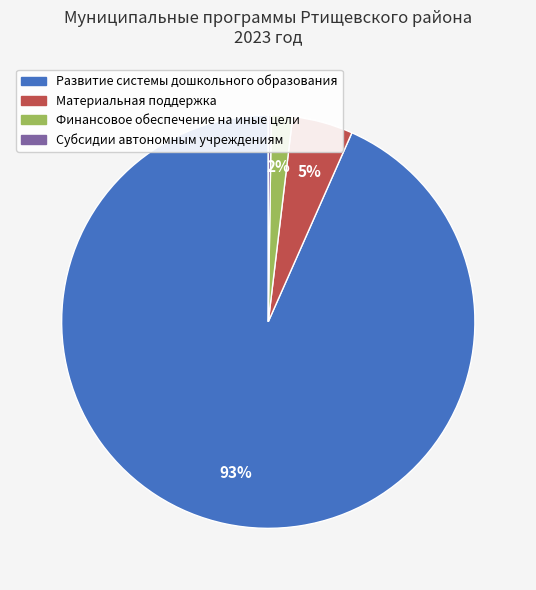

To the nearest percent, what portion does Материальная поддержка represent?

5%